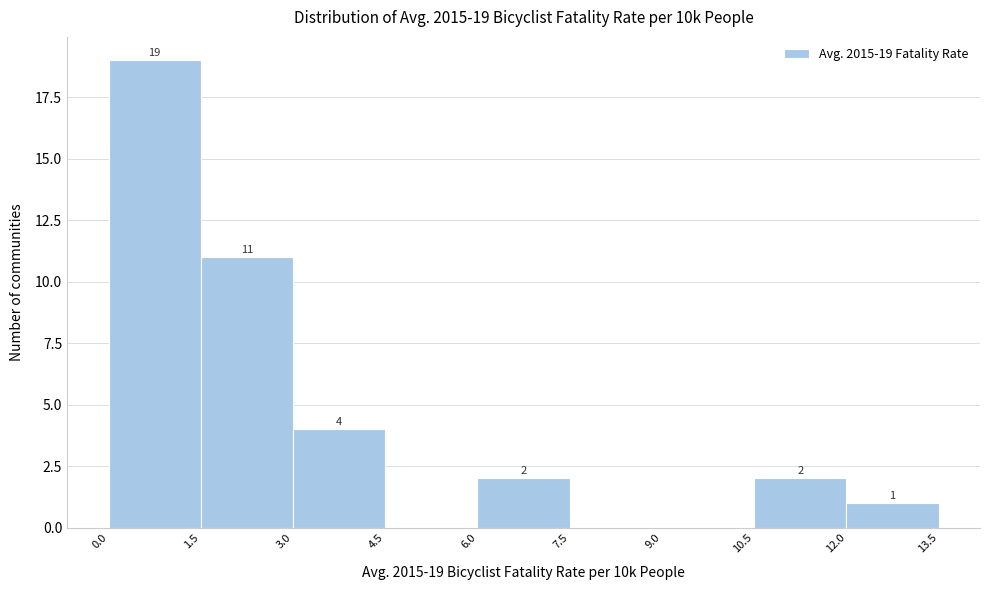

Over which range of the x-axis is the bar tallest?

0.0 to 1.5